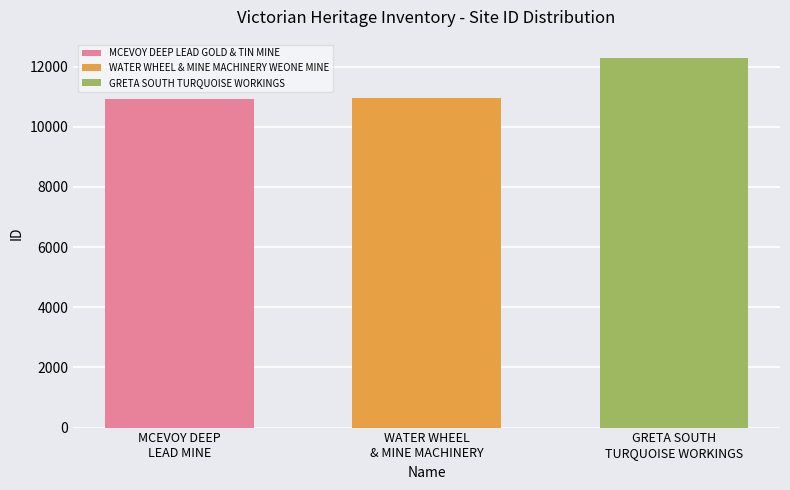

Count the number of data series in this chart.

3